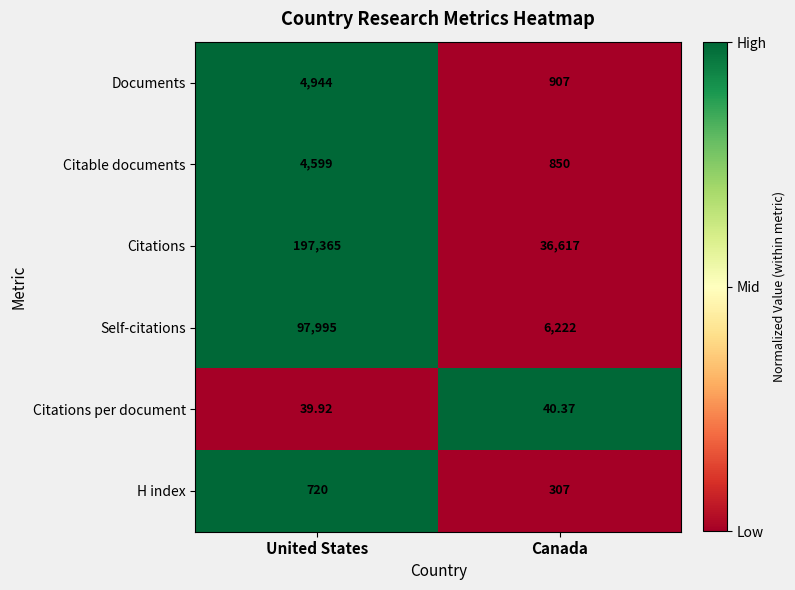

Is the value of H index at United States greater than the value of Citable documents at Canada?

No